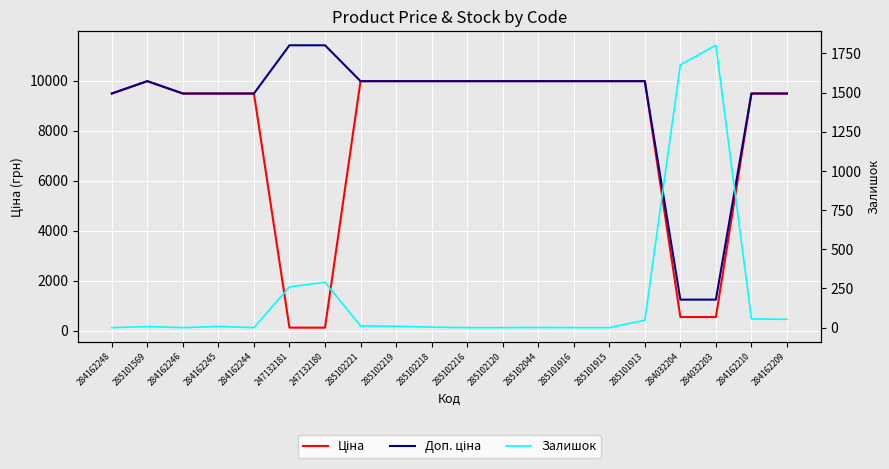

Is it true that Залишок equals 15.4 at 285102219?

False